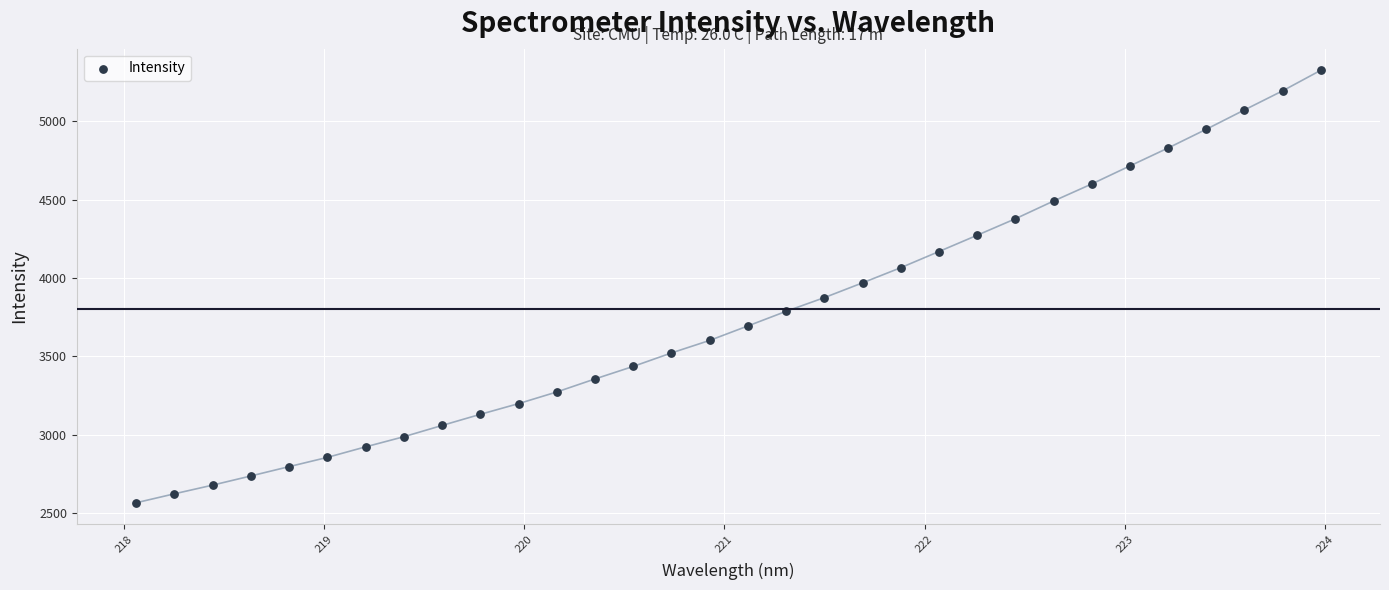

What is the range of X values (max minus min)?

5.9